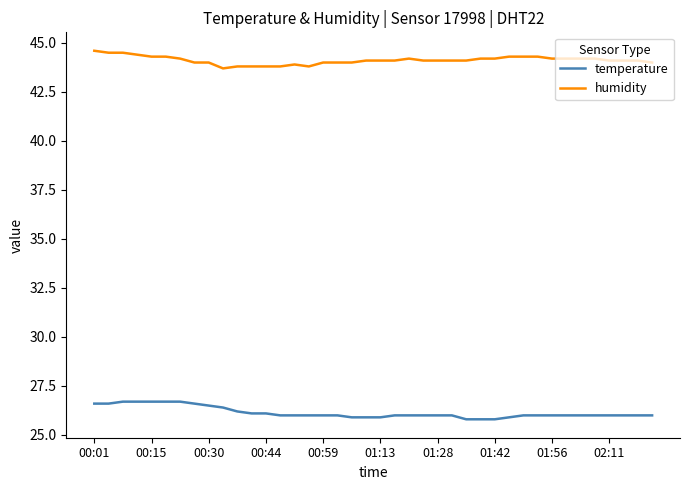

True or false: humidity and temperature cross at least once.

False